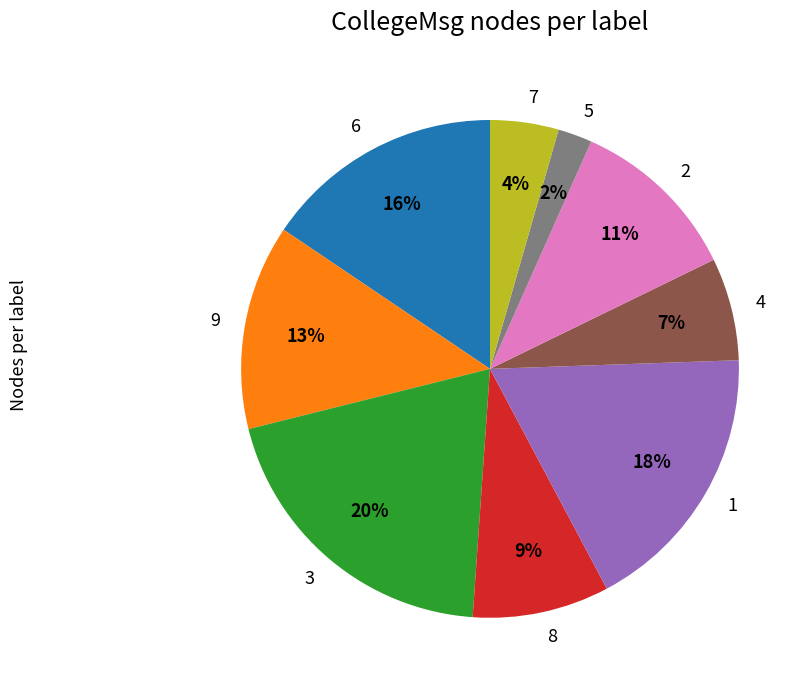

To the nearest percent, what percentage of the pie is 8?

9%